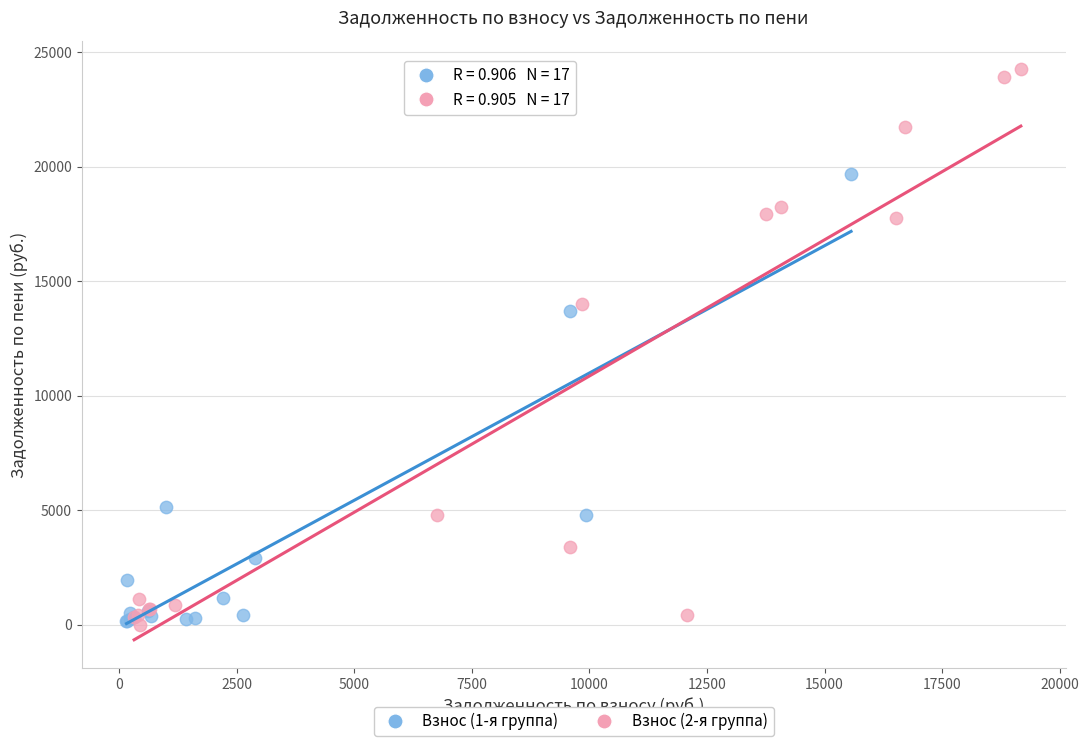

What are all the series names shown in the legend?

Взнос (1-я группа), Взнос (2-я группа)